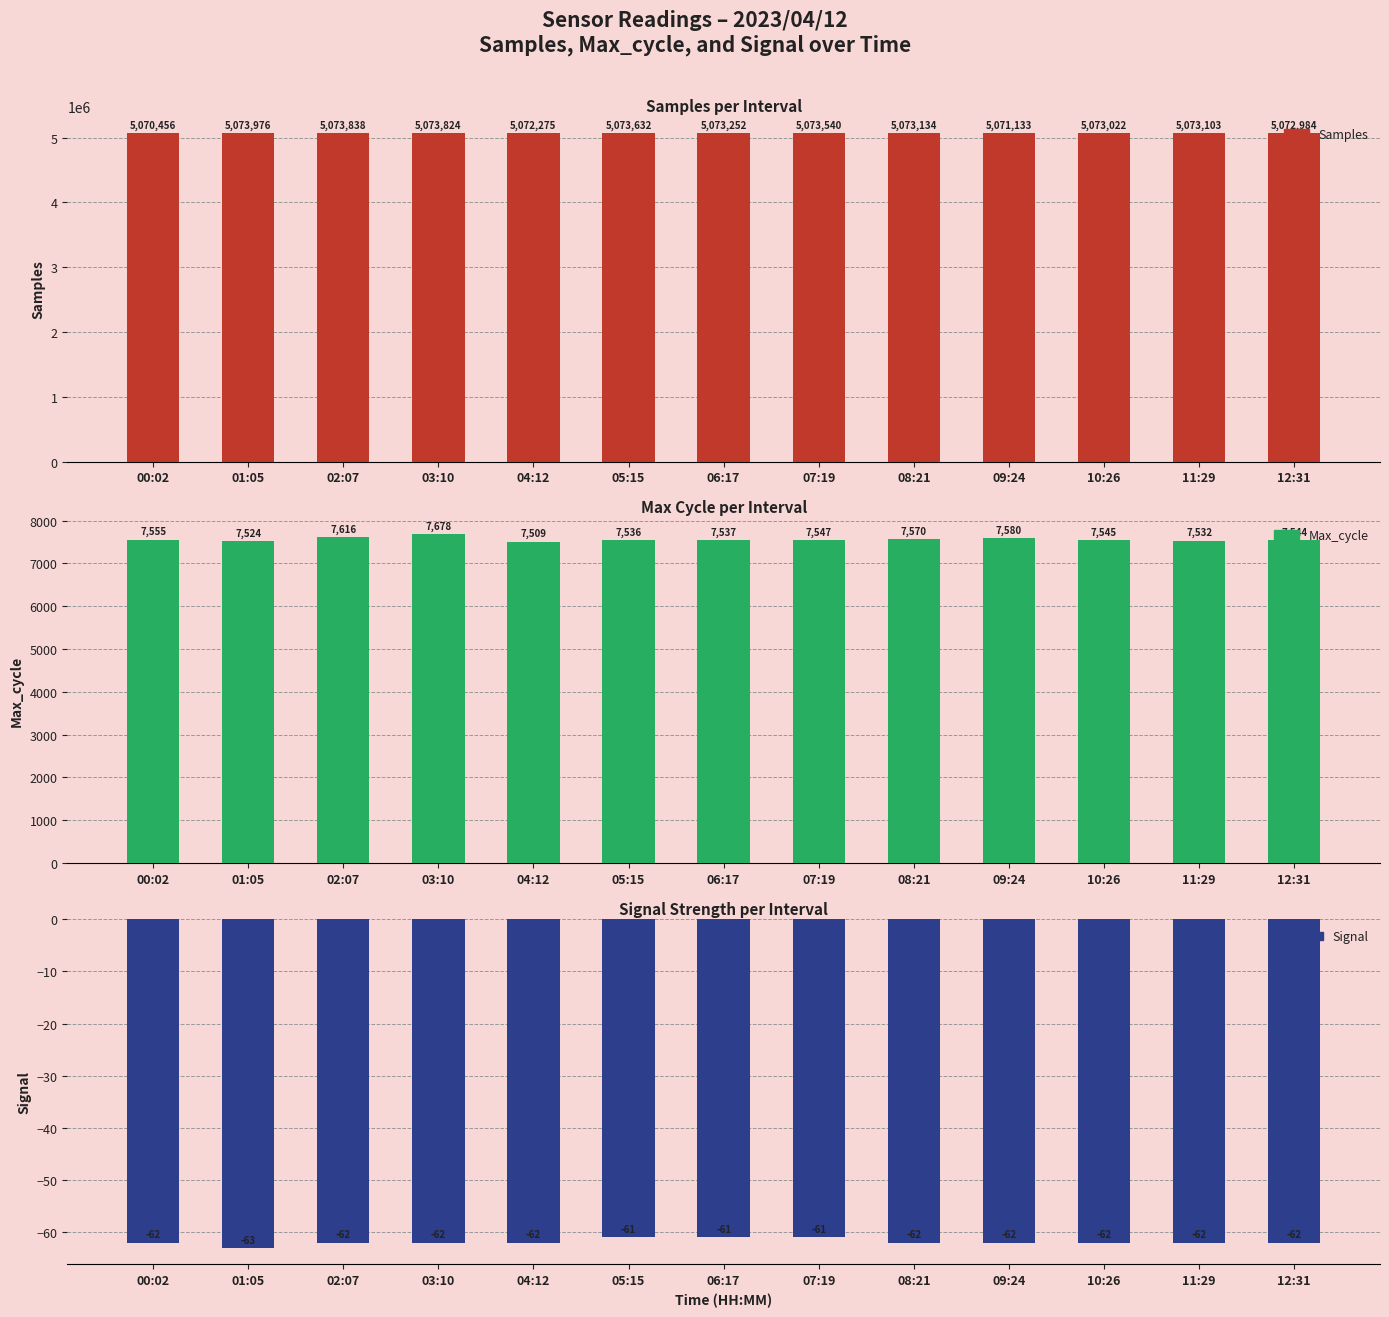

How many values in the Signal series exceed -62?

3